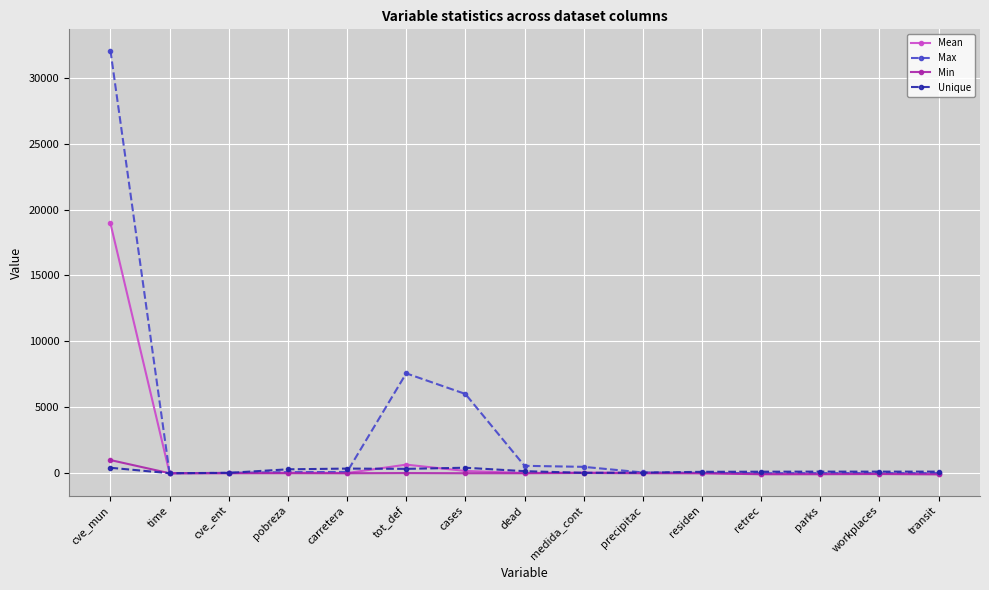

What is the label of the 14th point from the left?

workplaces